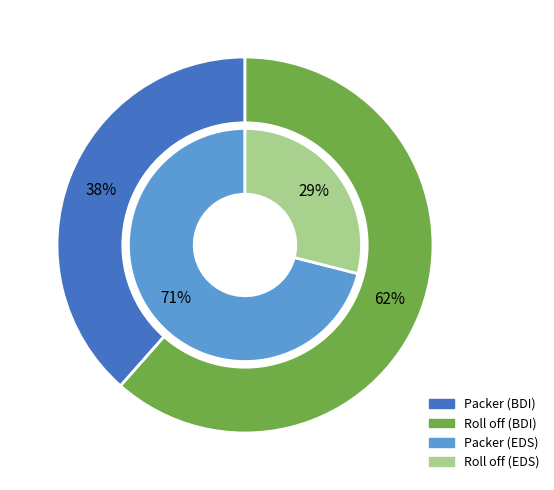

What is the majority slice?

Roll off